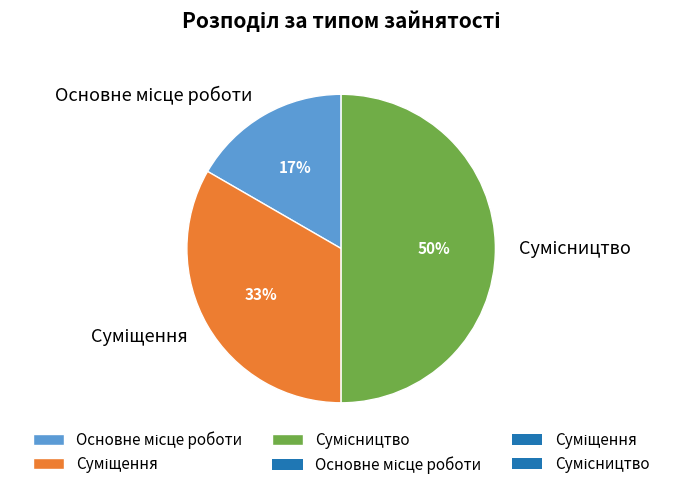

To the nearest percent, what is the average slice percentage?

33%